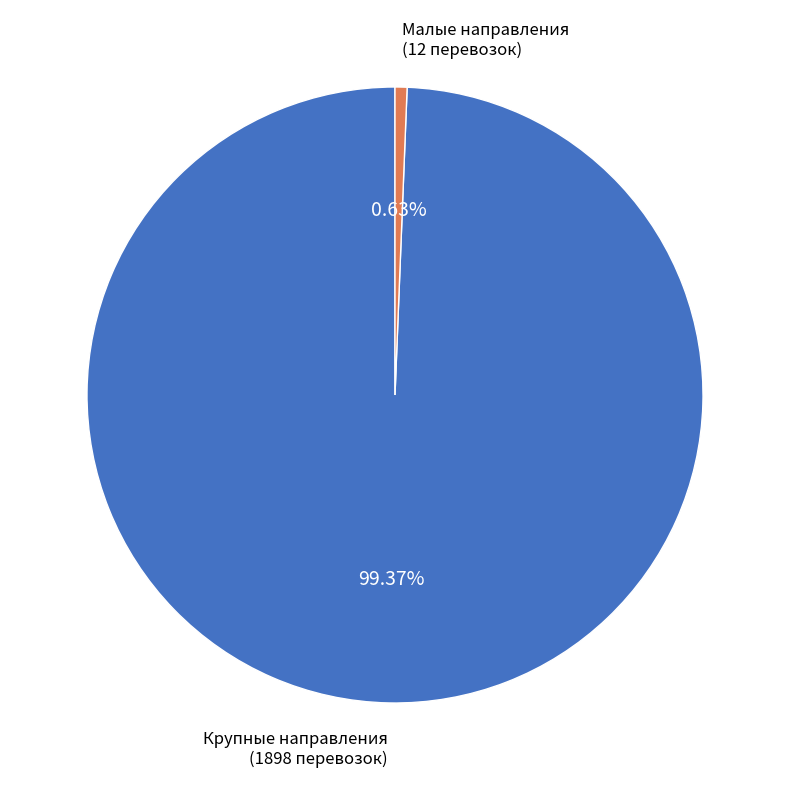

Combined, do Крупные направления (1898 перевозок) and Малые направления (12 перевозок) account for over 50%?

Yes